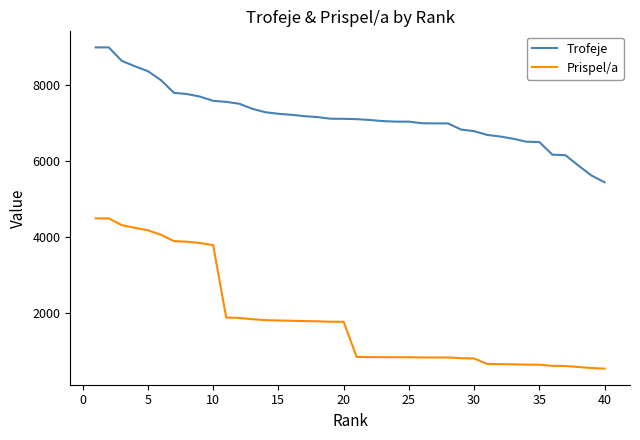

Which series has the largest total across all categories?

Trofeje